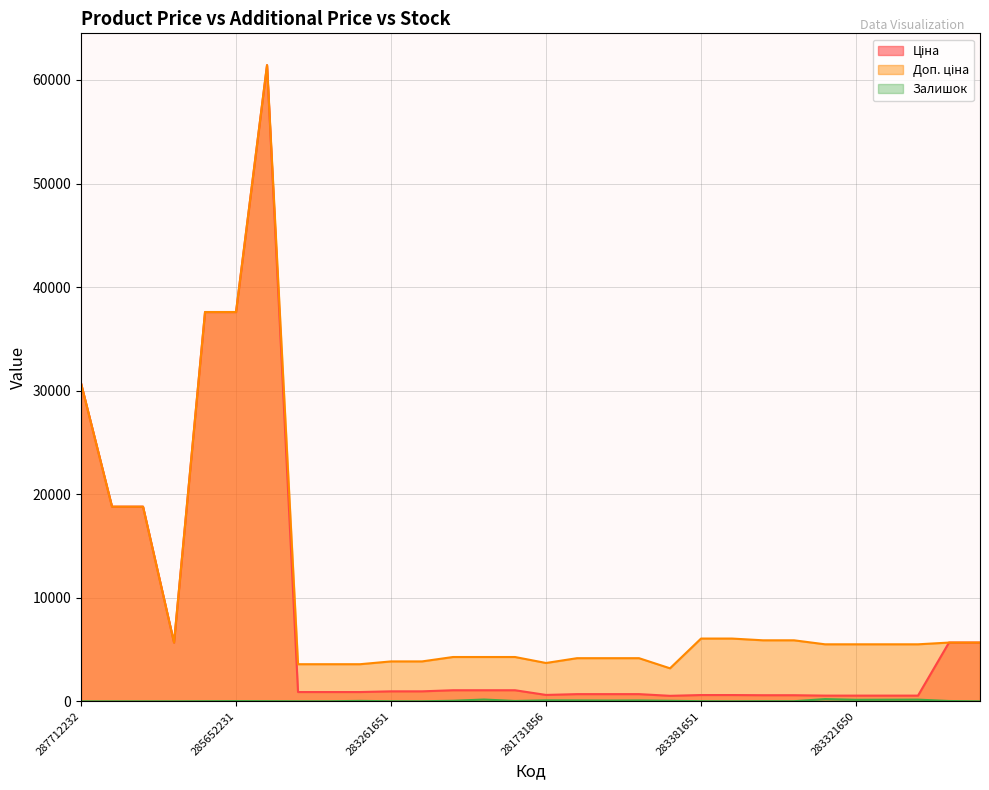

True or false: Ціна and Доп. ціна intersect in this chart.

False